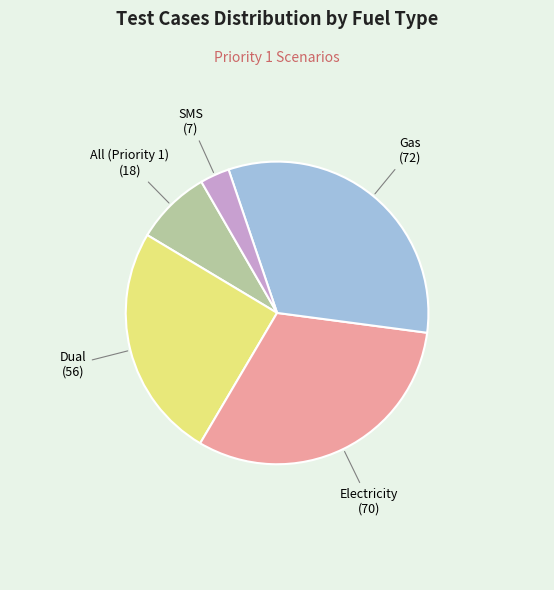

Does any single category account for the majority?

No